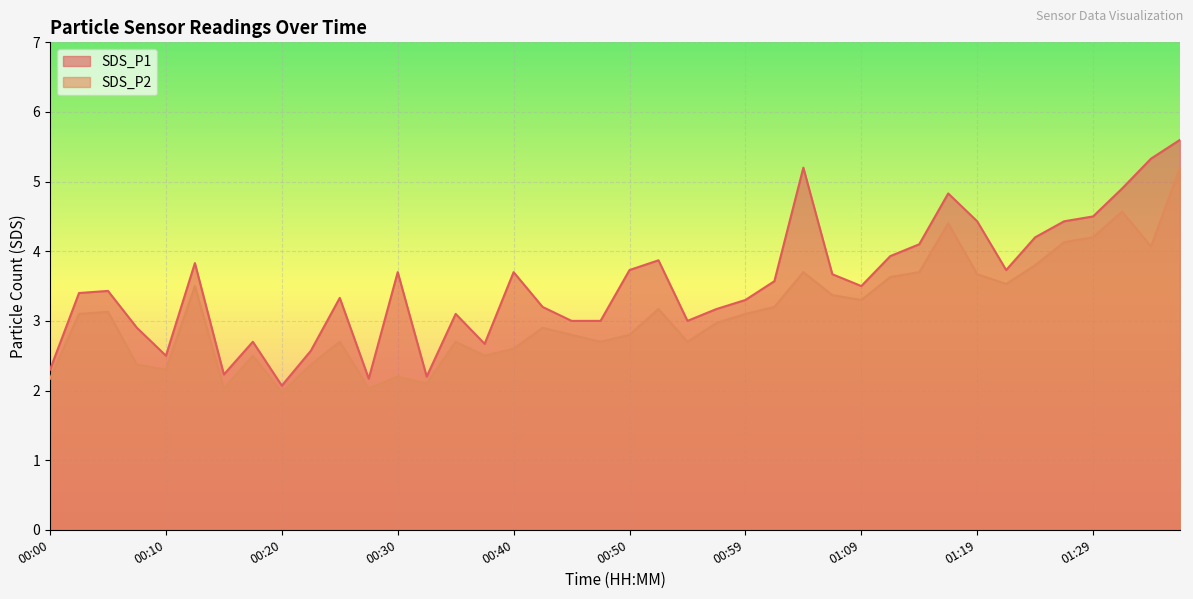

How many categories are shown in the chart?

40